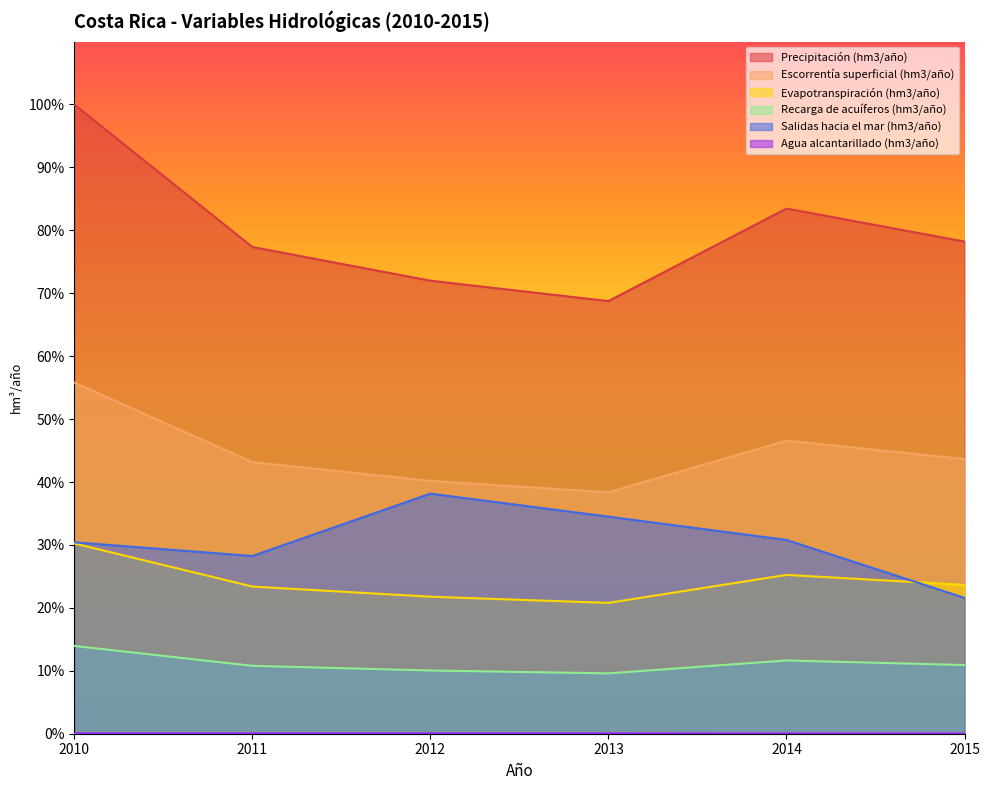

True or false: Precipitación (hm3/año) and Evapotranspiración (hm3/año) cross at least once.

False